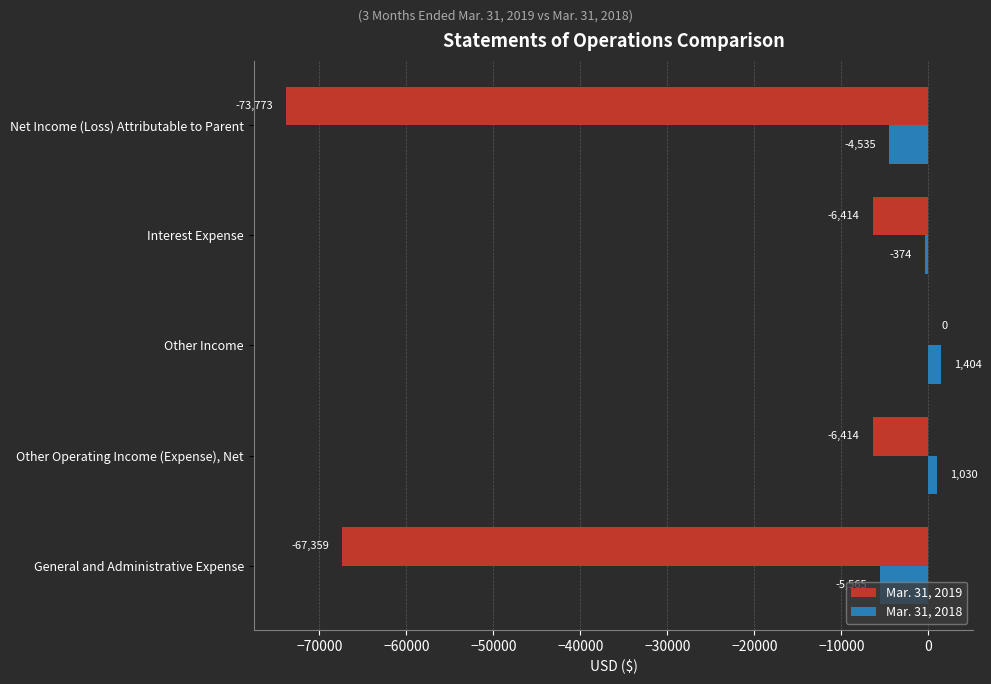

How many values in the Mar. 31, 2019 series exceed -6414?

1